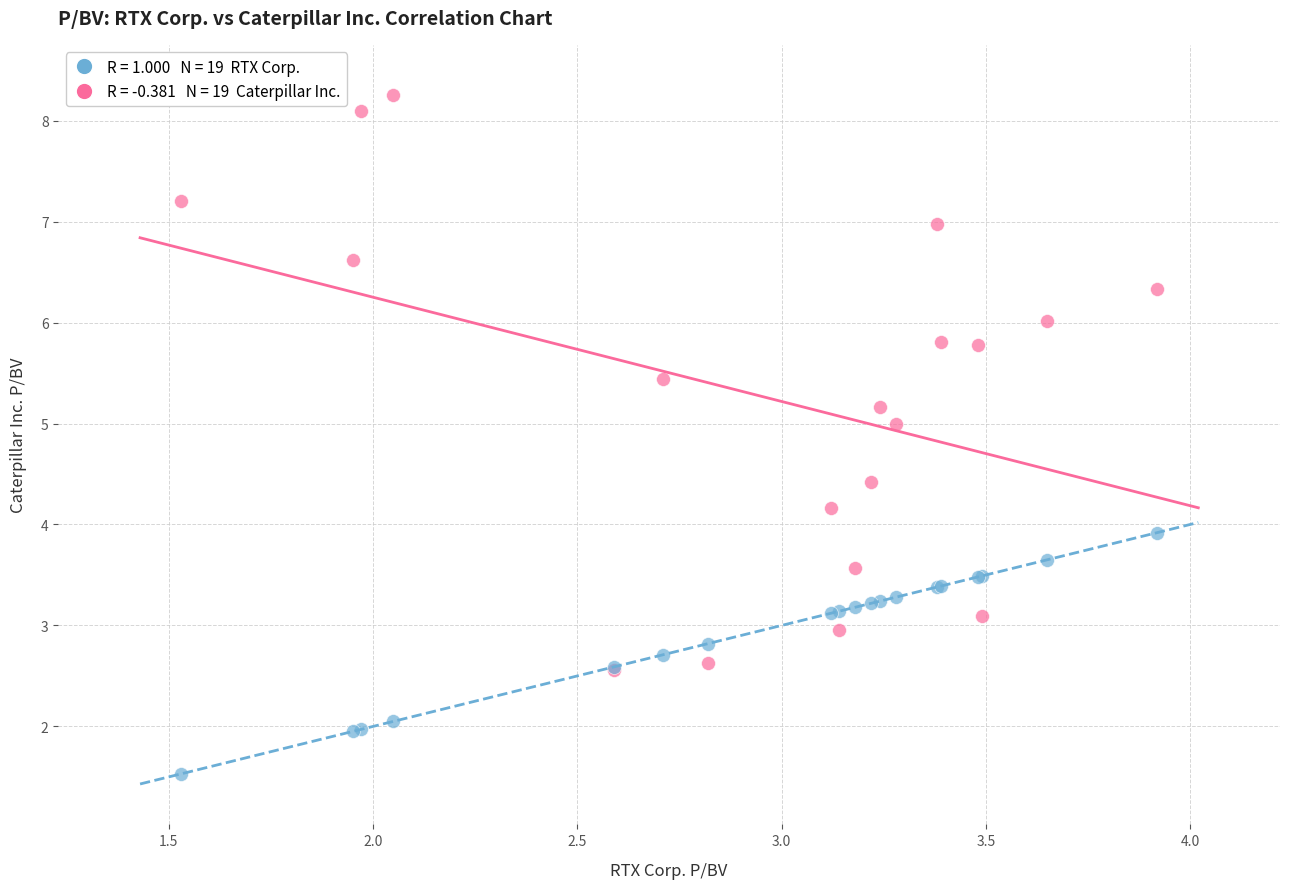

Across all series, what Y value is closest to 4?

3.9